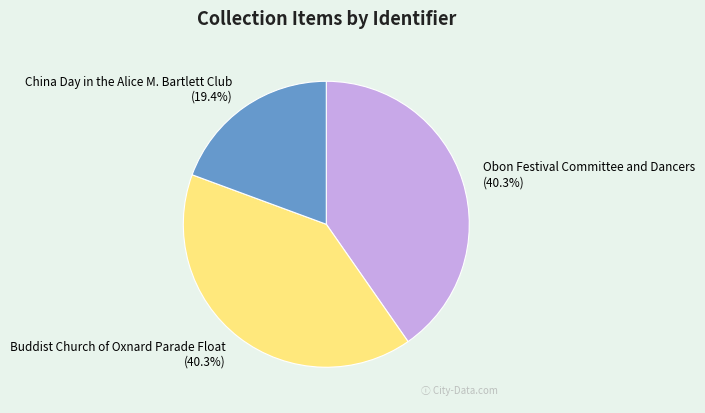

True or false: China Day in the Alice M. Bartlett Club accounts for 19% of the total.

True